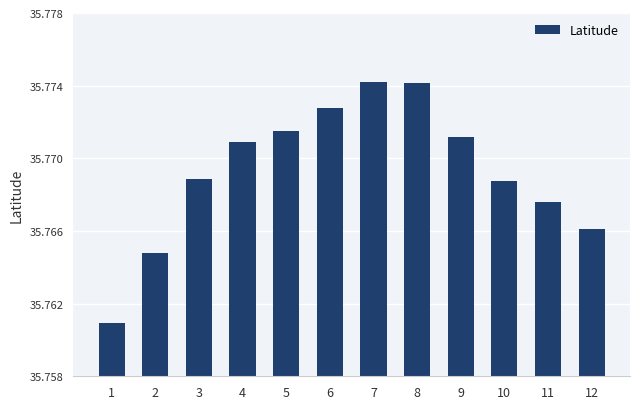

What is the sum of the values at 1 and 5?

71.5